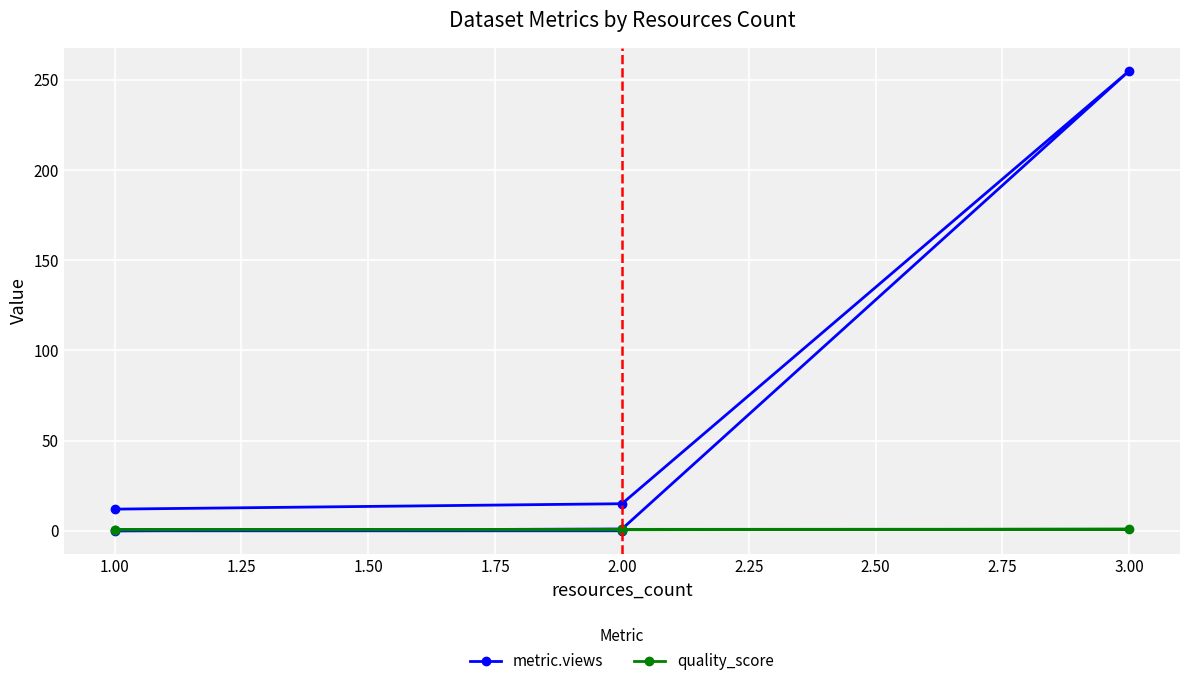

Reading right to left, extract all data points from this chart.

metric.views: 12.0	15.0	255.0	1.0	0.0	0.0
quality_score: 0.7	0.6	0.9	0.8	0.6	0.6